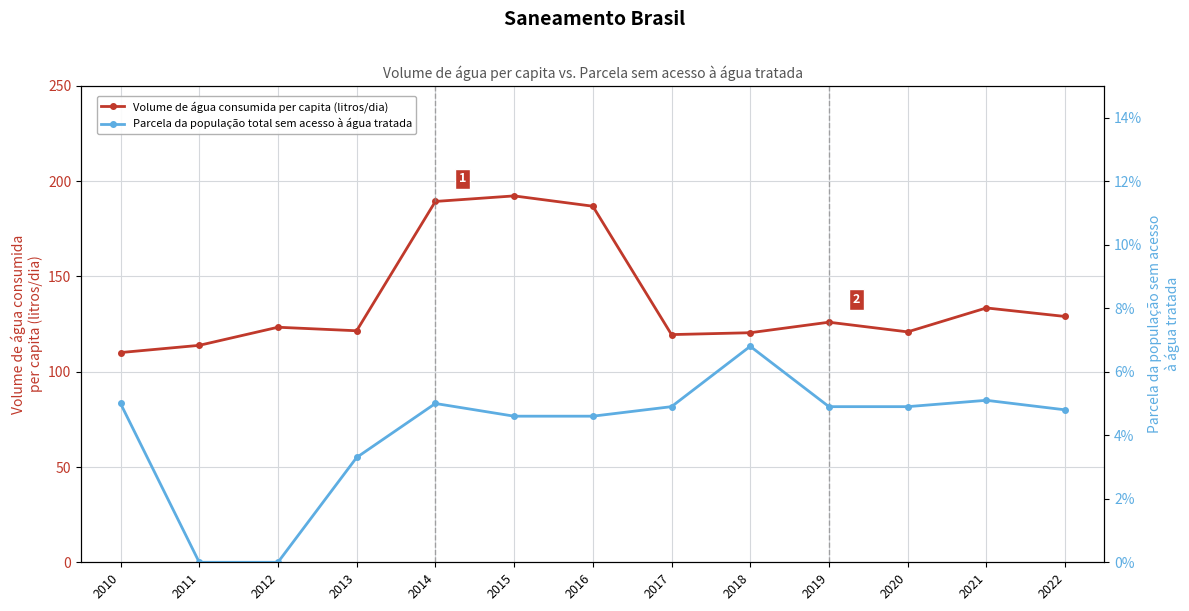

Rank the series at 2021 from highest to lowest value.

Volume de água consumida per capita (litros/dia), Parcela da população total sem acesso à água tratada